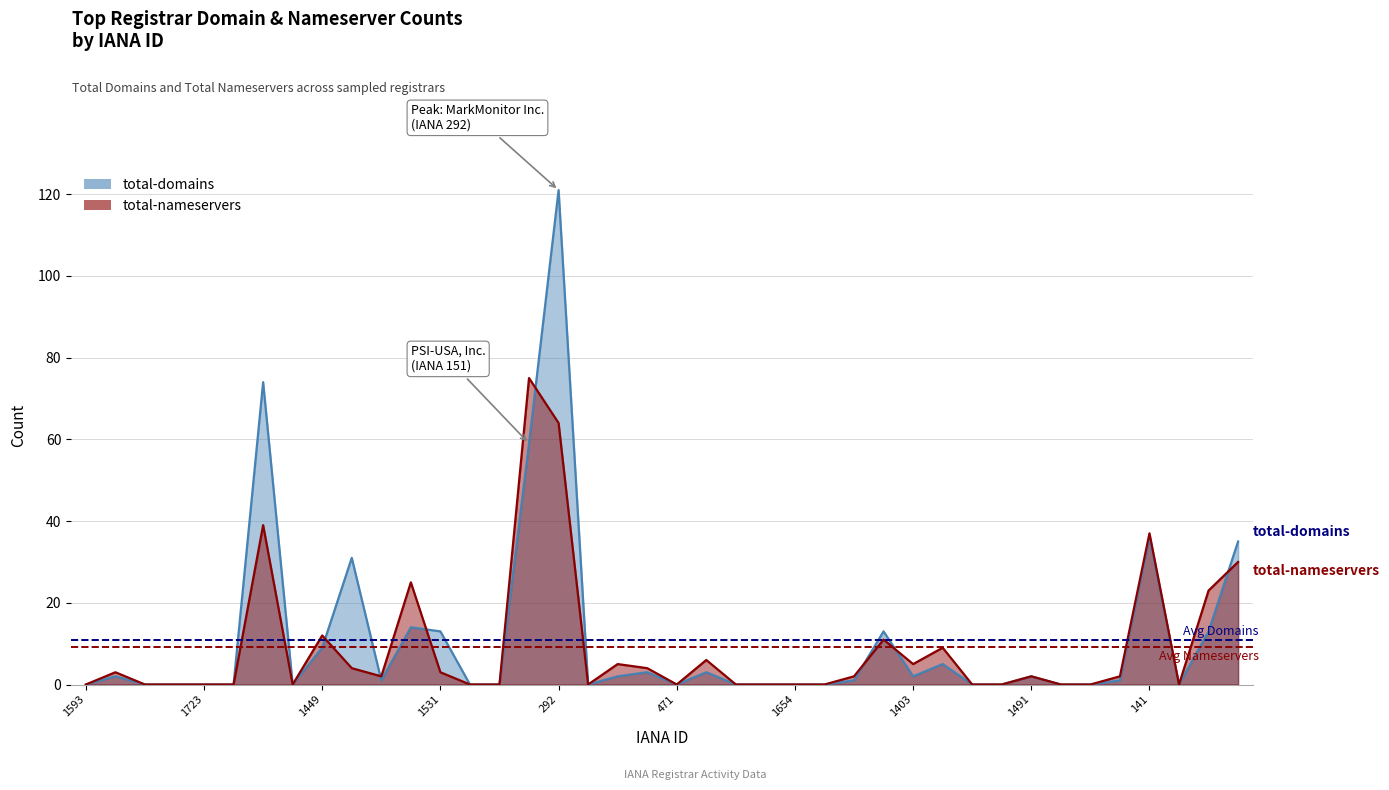

Reading left to right, transcribe all the data shown in this chart.

total-domains: 0	2	0	0	0	0	74	0	9	31	1	14	13	0	0	59	121	0	2	3	0	3	0	0	0	0	1	13	2	5	0	0	2	0	0	1	36	0	13	35
total-nameservers: 0	3	0	0	0	0	39	0	12	4	2	25	3	0	0	75	64	0	5	4	0	6	0	0	0	0	2	11	5	9	0	0	2	0	0	2	37	0	23	30